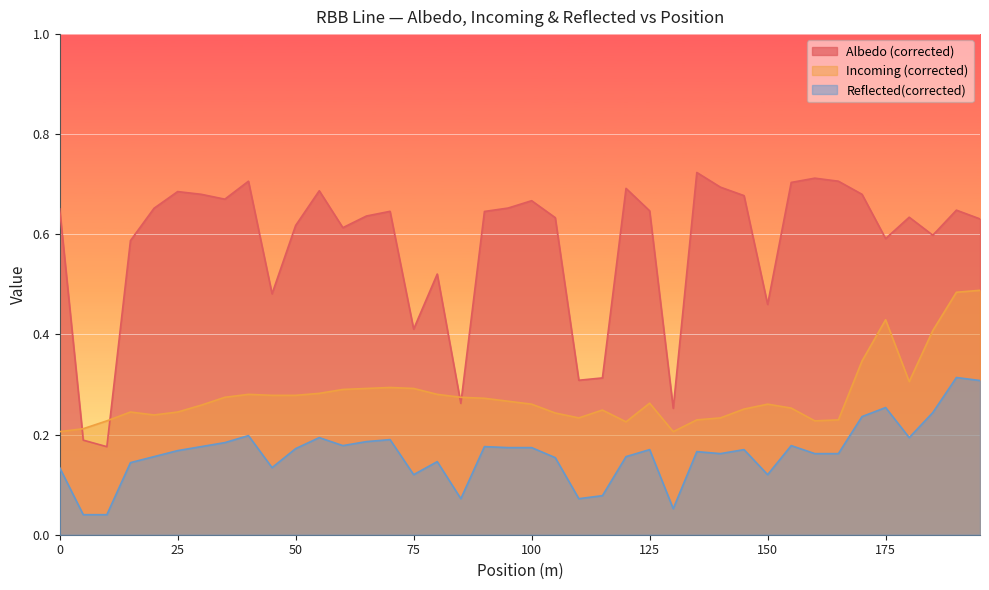

True or false: Albedo (corrected) has a value of 0.6 at 180.

True